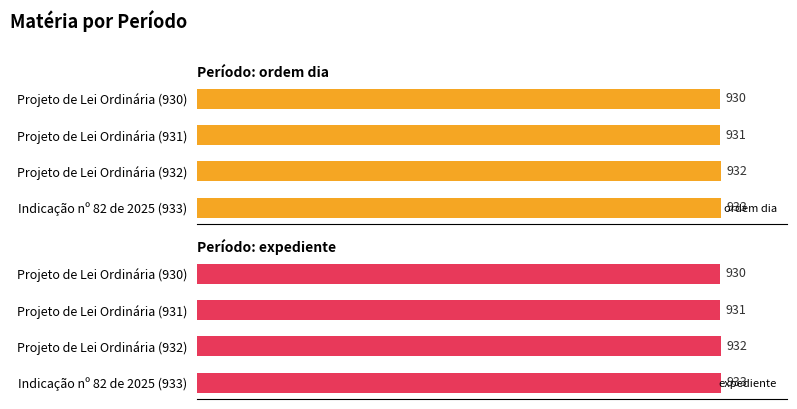

What is the sum of all ordem dia values?

3726